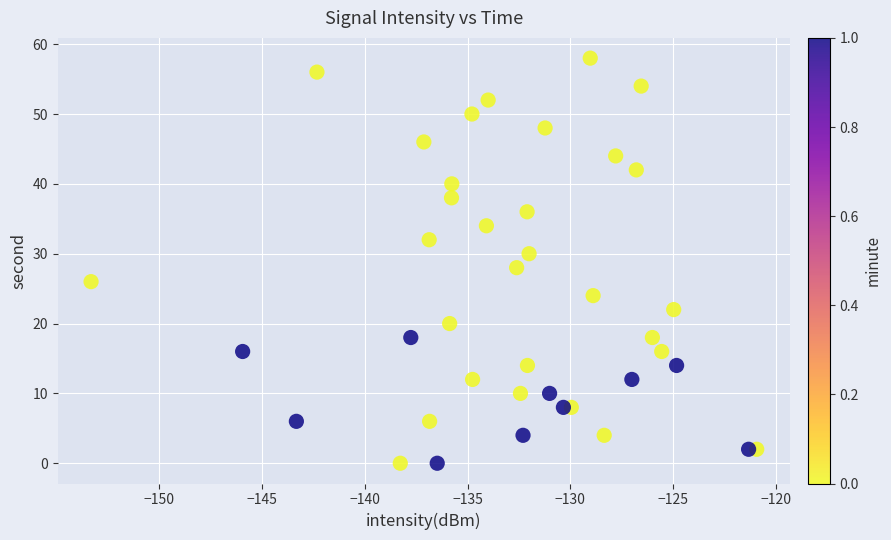

What is the range of Y values (max minus min)?

58